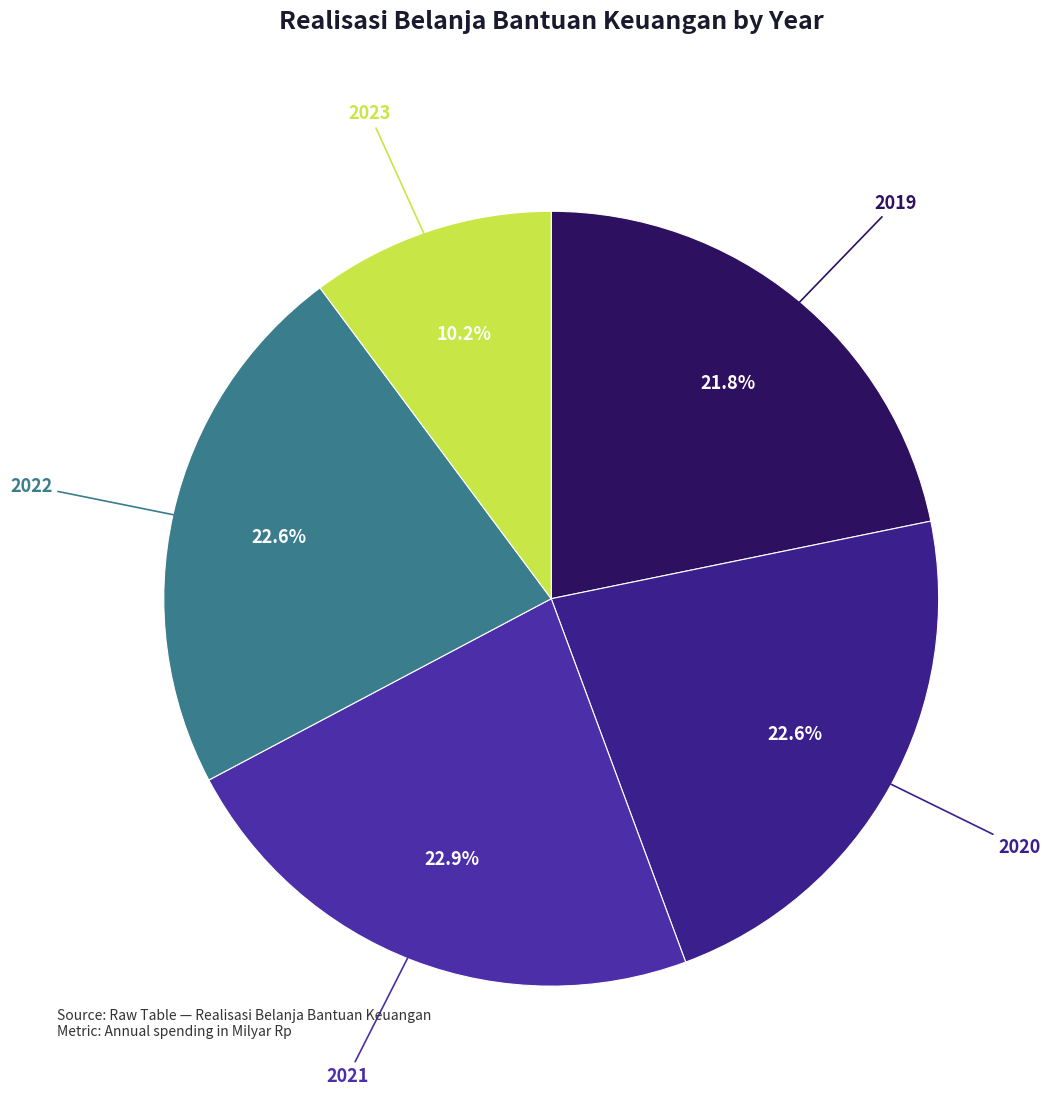

Does any single category account for the majority?

No